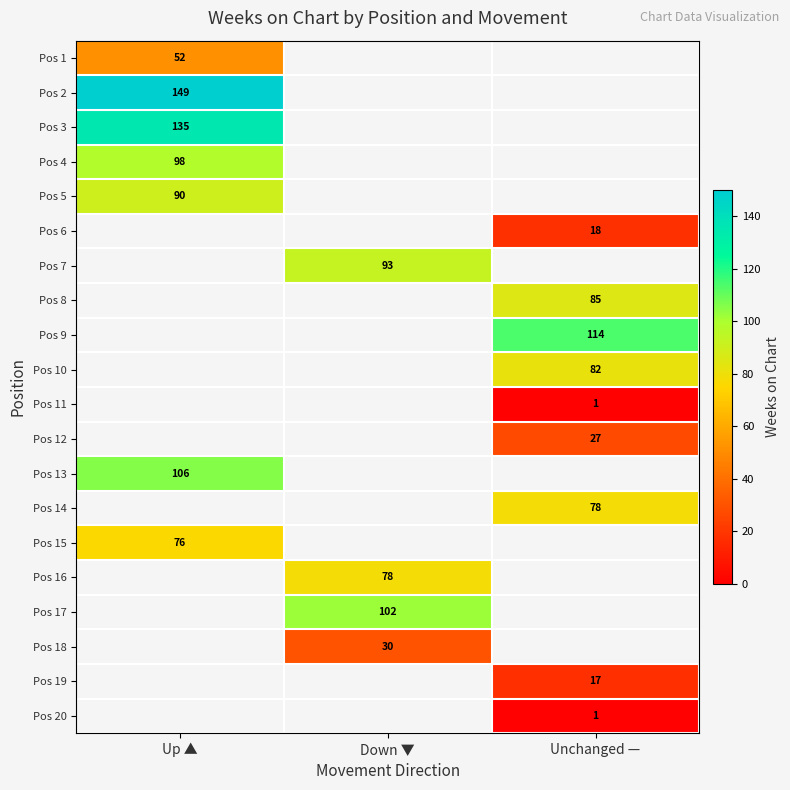

The Pos 17 series shows 102 at Down ▼. True or false?

True